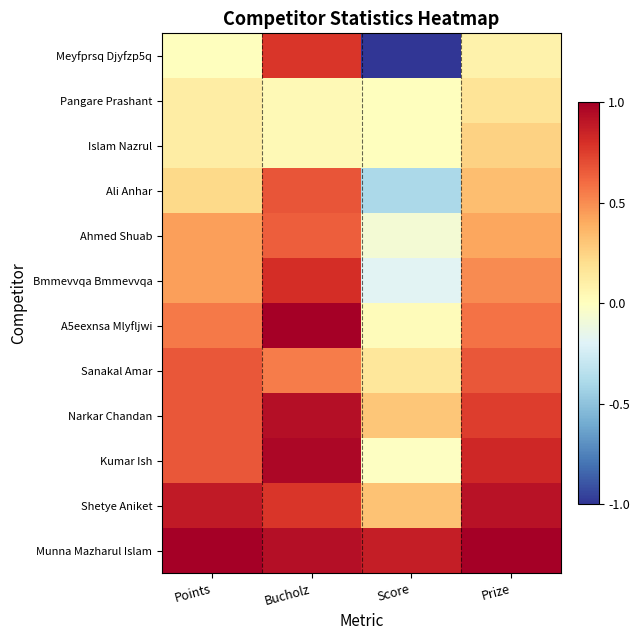

How many distinct data groups are displayed?

12